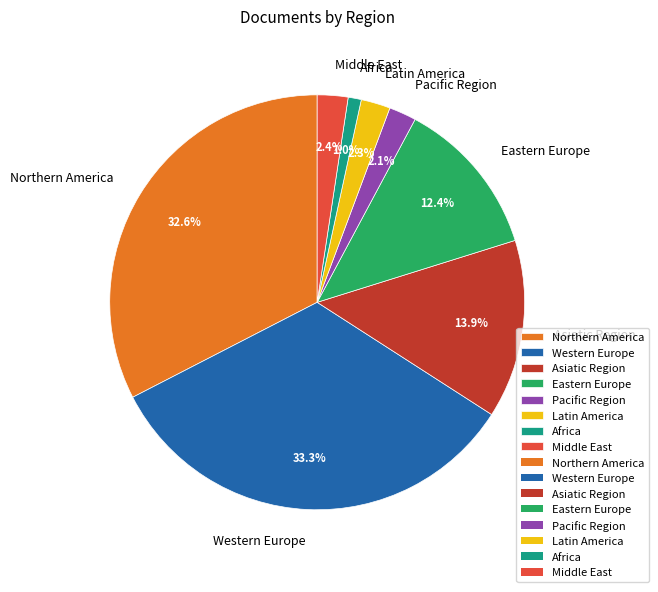

Is there any slice that represents more than half of the pie?

No